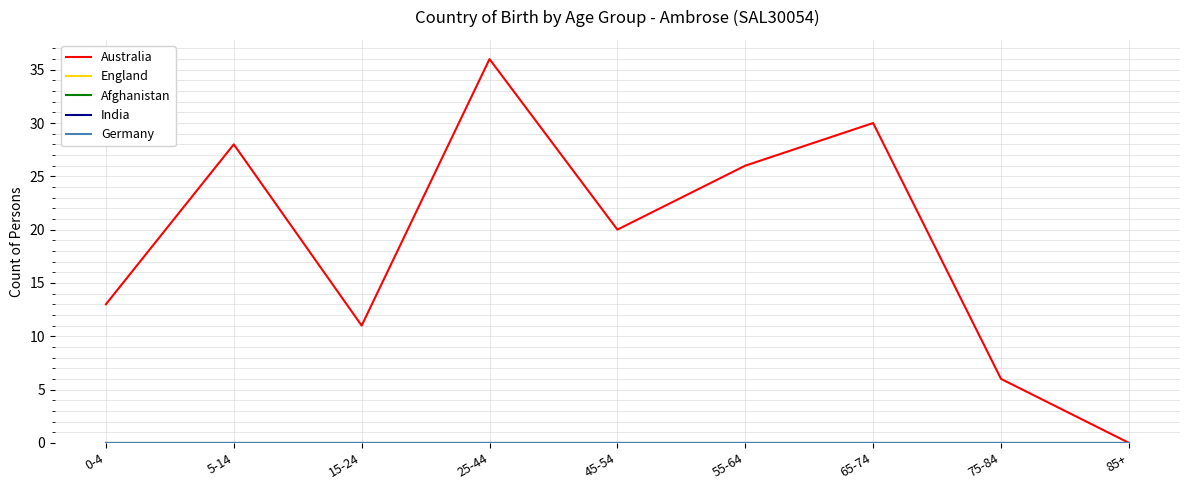

Which has a higher value, 15-24 or 45-54?

45-54